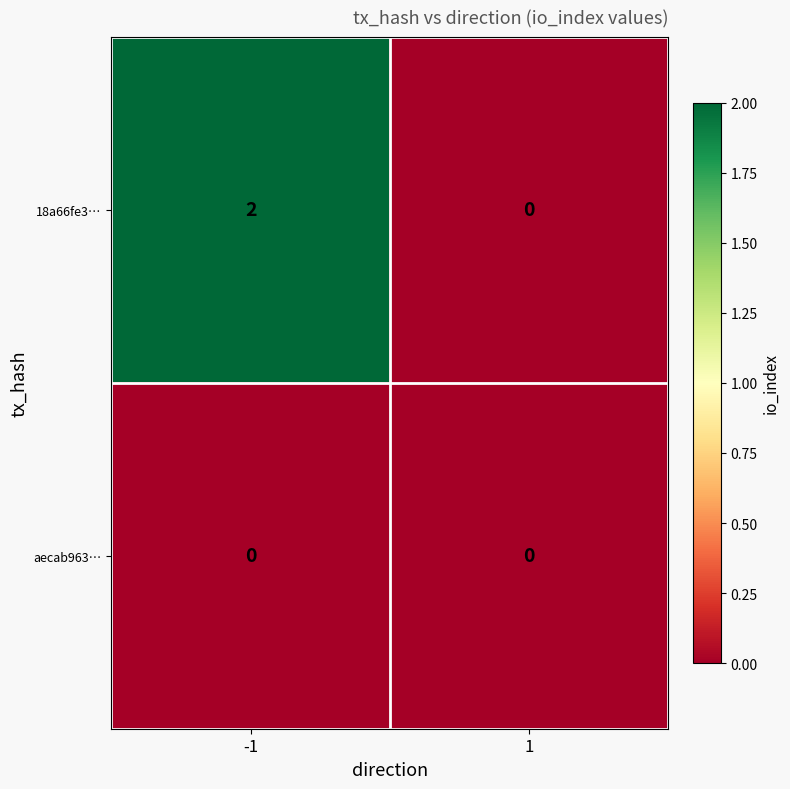

How many data points does each series have?

2